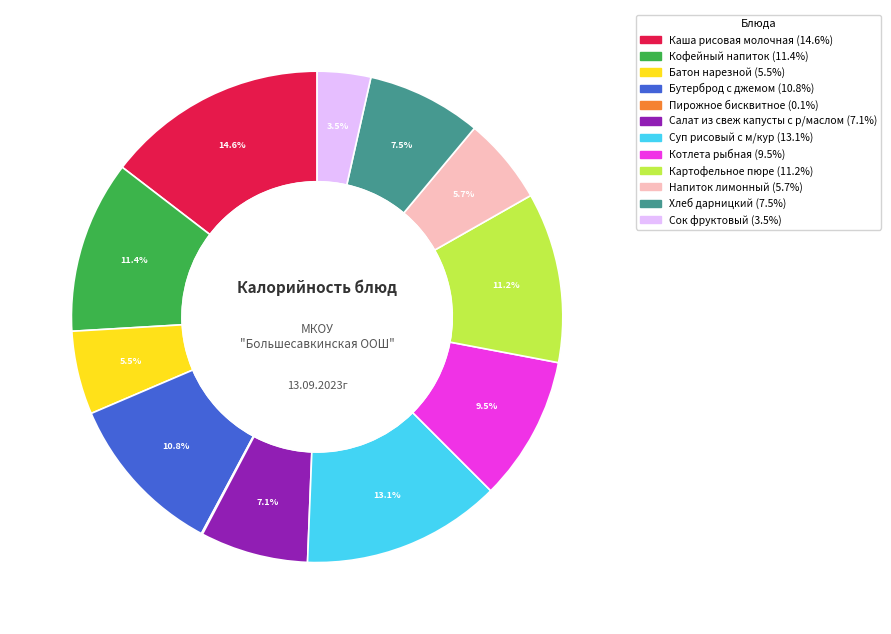

Which has a higher value, Суп рисовый с м/кур or Каша рисовая молочная?

Каша рисовая молочная